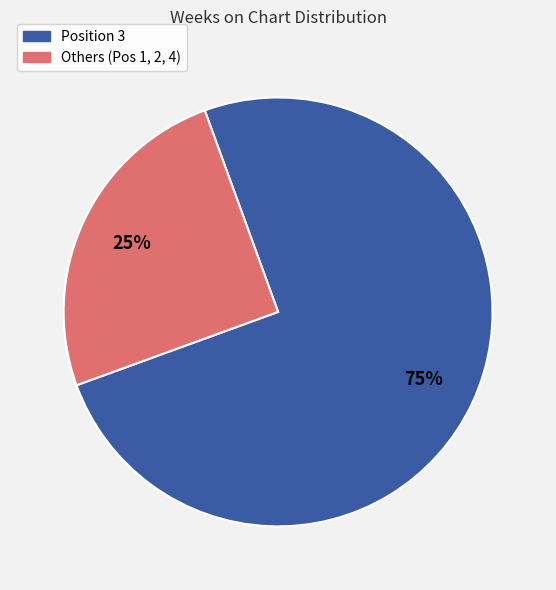

What percentage is the Others (Pos 1, 2, 4) slice, to the nearest percent?

25%